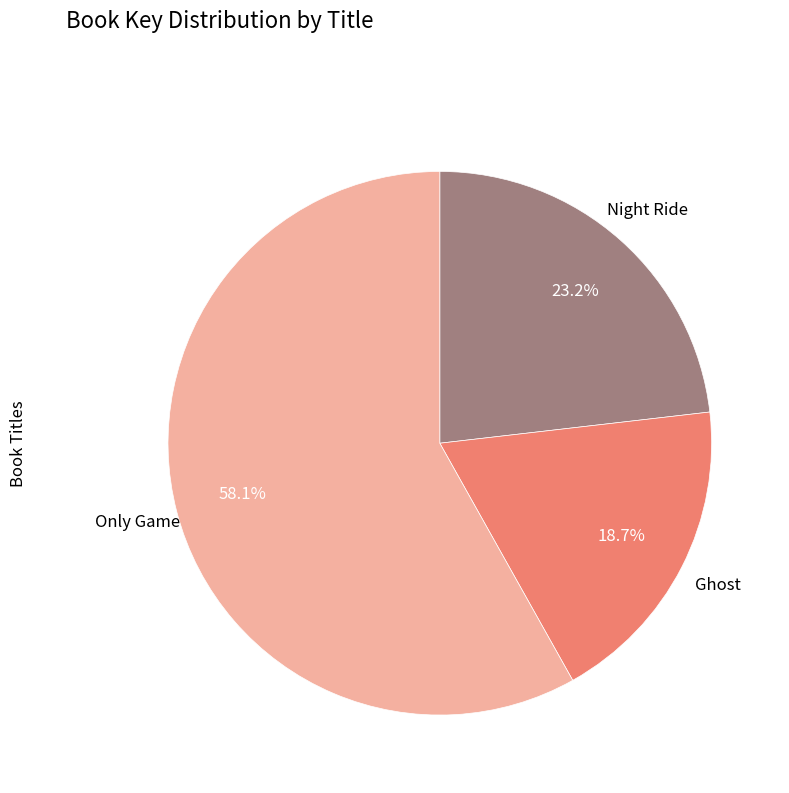

The Only Game slice represents 58% of the pie. True or false?

True